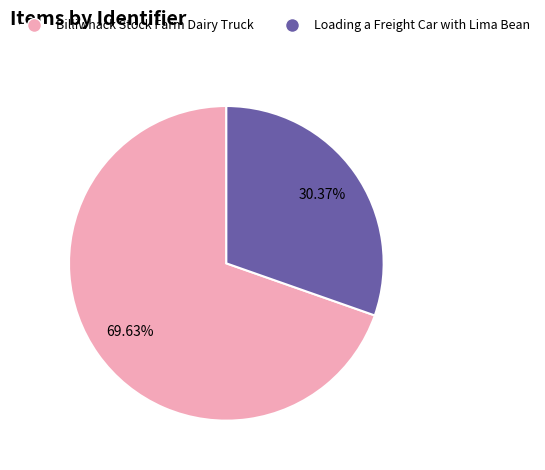

Which has a higher value, Loading a Freight Car with Lima Bean or Billiwhack Stock Farm Dairy Truck?

Billiwhack Stock Farm Dairy Truck